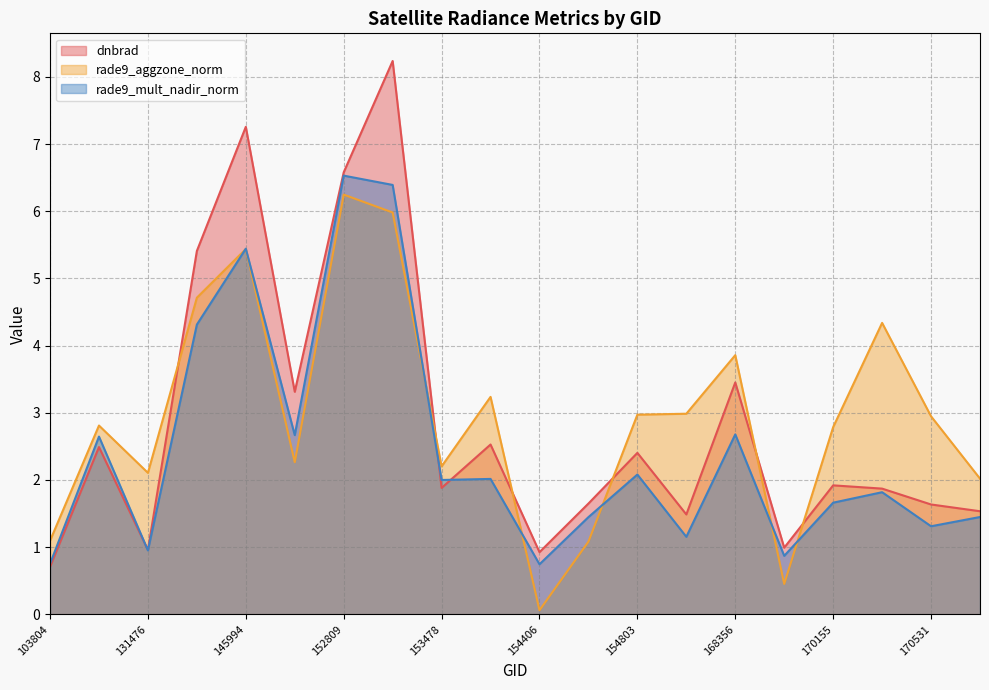

The dnbrad series shows 0.9 at 154607. True or false?

False